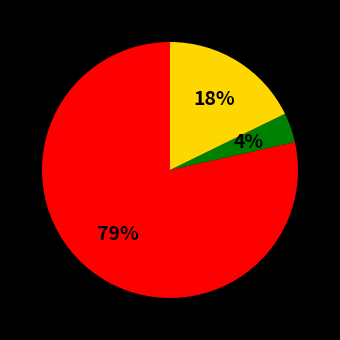

To the nearest percent, what is the average slice percentage?

33%